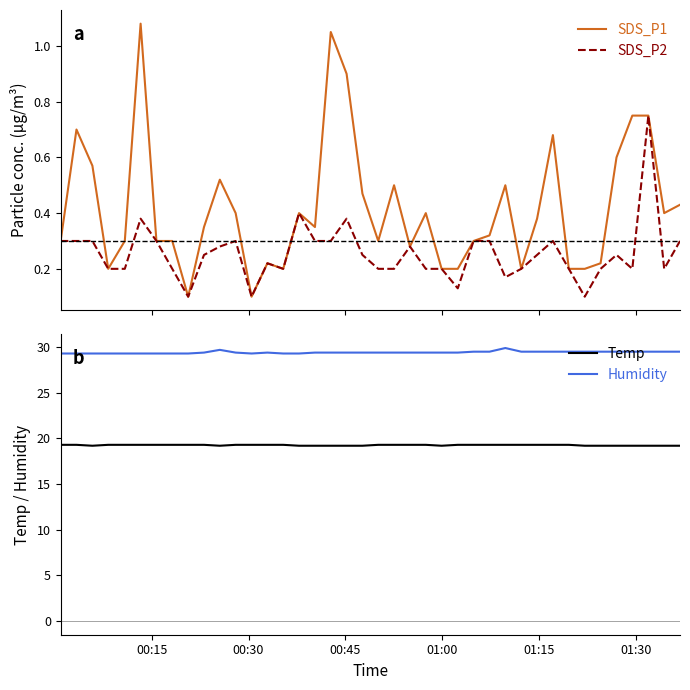

How many Temp values are between 19 and 20?

40